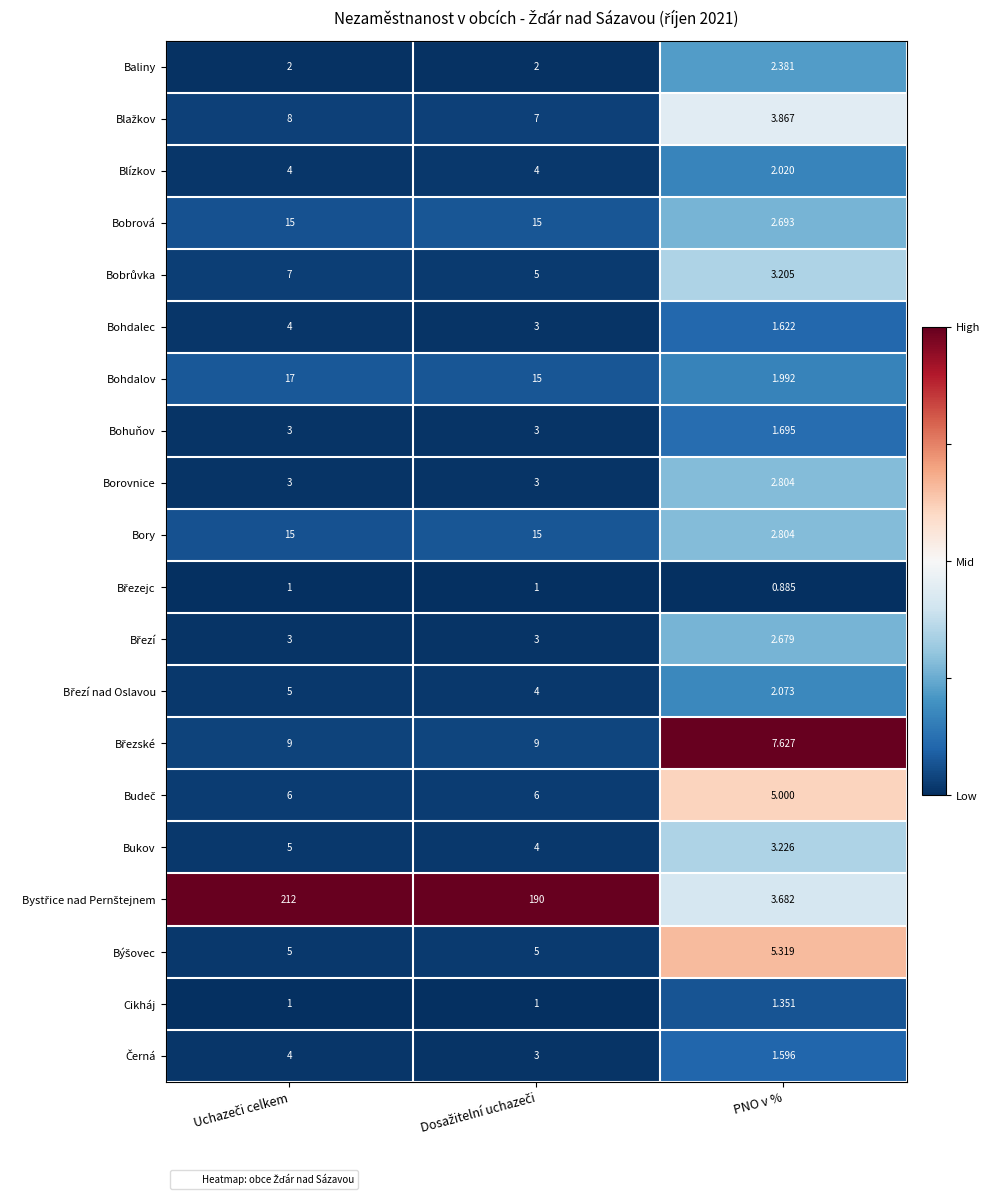

At which category does the chart reach its minimum across all series?

PNO v %